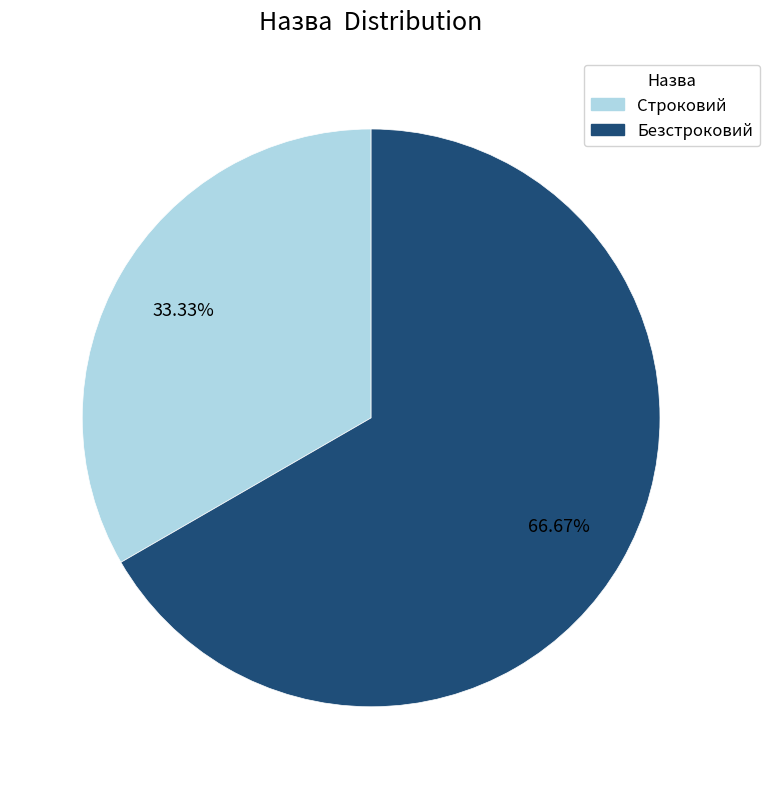

Is it true that Строковий is 33% of the pie?

True